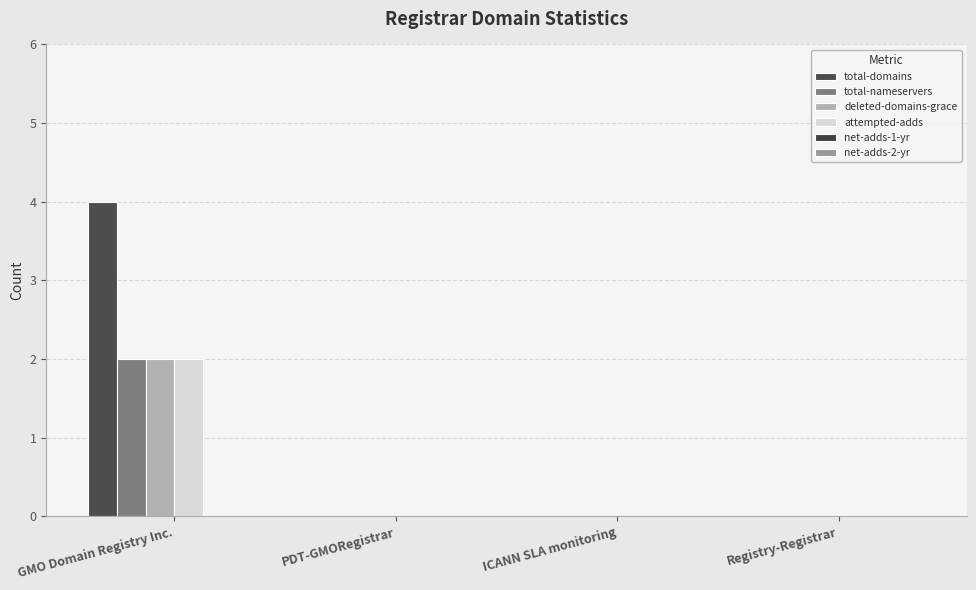

How many distinct data groups are displayed?

4